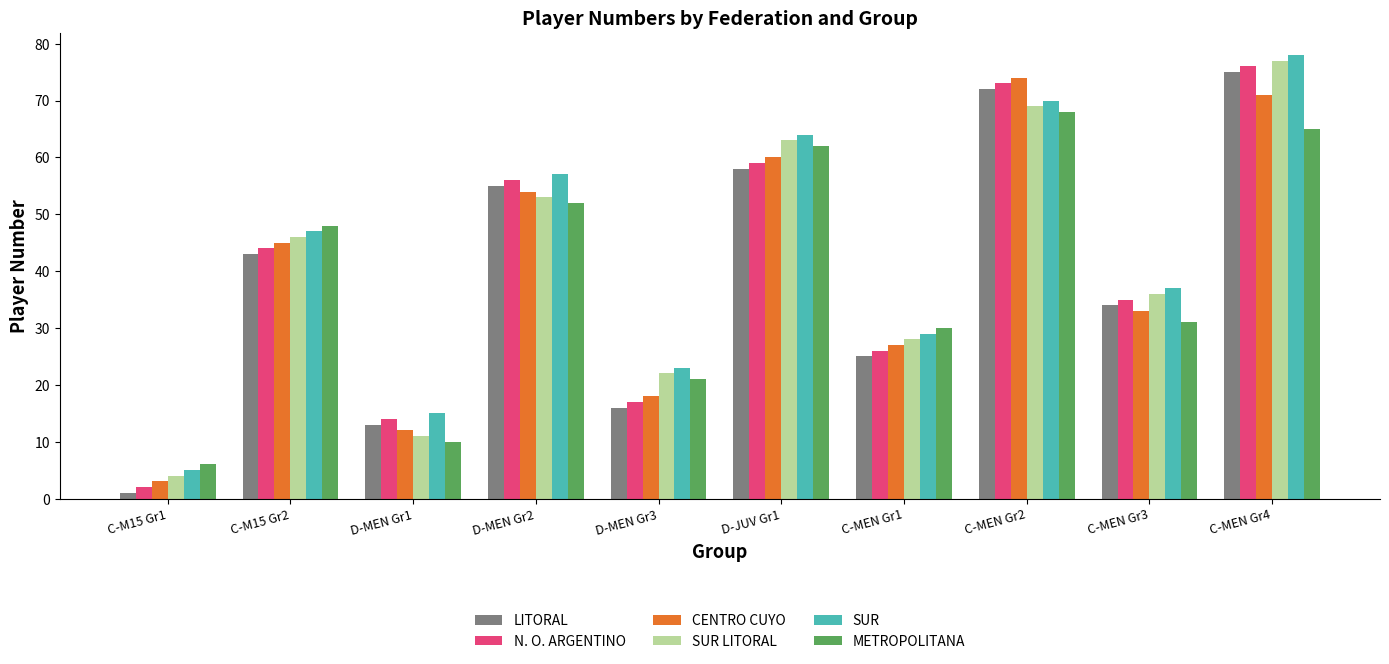

How many categories are shown in the chart?

10